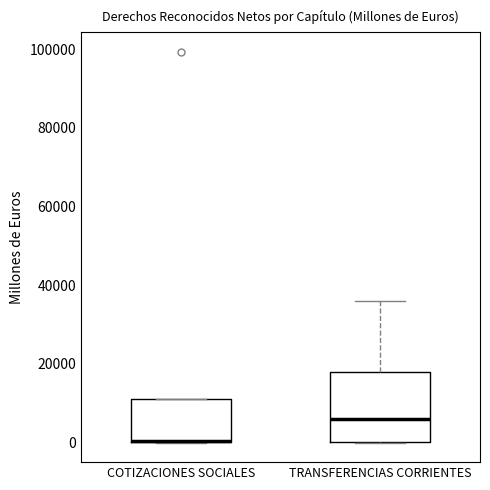

Reading left to right, transcribe this box plot: for each box, give where its median line is, the range the box spans, and where its two whiskers end, as read against the y-axis. The values are not printed on the chart, so give them approximately, as read against the axis.

COTIZACIONES SOCIALES: median 0 (drawn on the box's lower edge), box 0 to 12000, whiskers 0 to 12000
TRANSFERENCIAS CORRIENTES: median 6000, box 0 to 18000, whiskers 0 to 36000